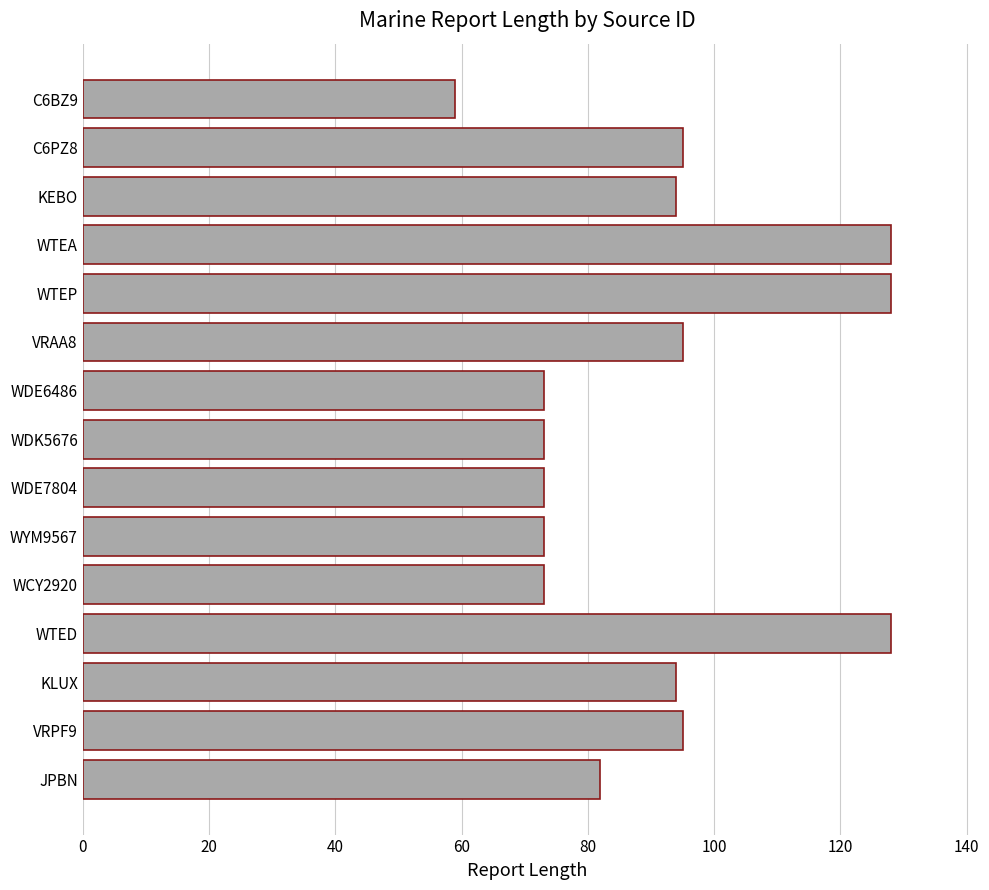

What value does the data have at VRAA8, to the nearest 5?

95